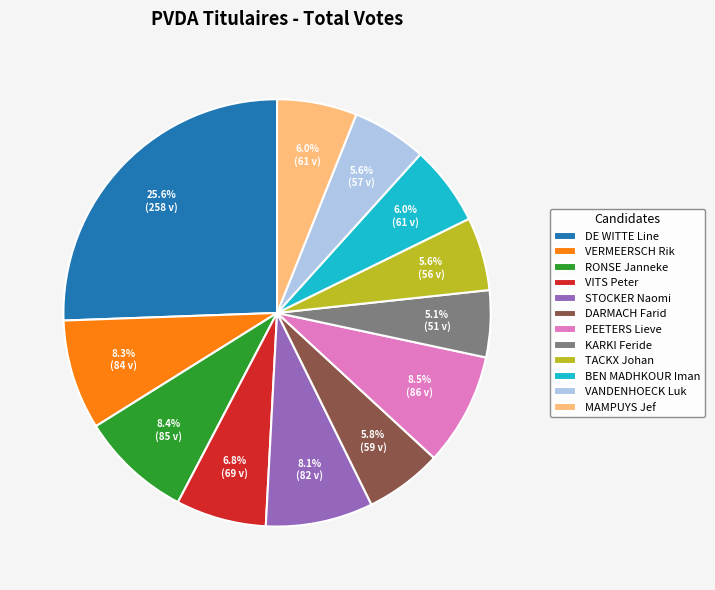

What percentage is the VERMEERSCH Rik slice, to the nearest percent?

8%